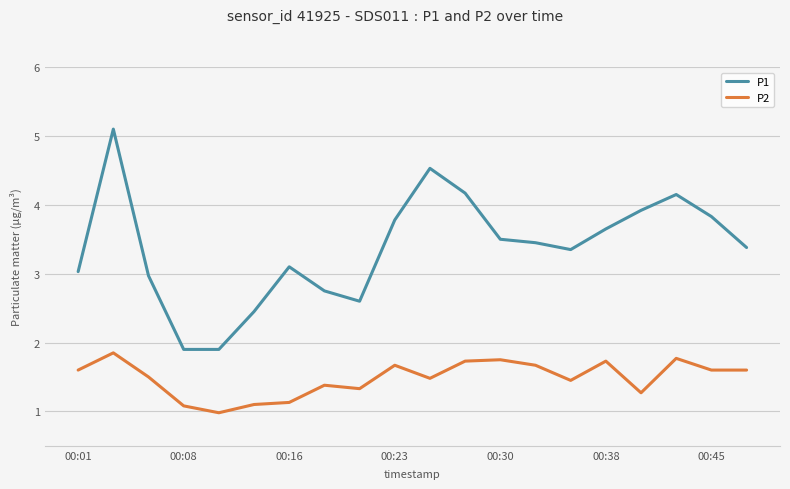

Which series has the widest spread of values?

P1